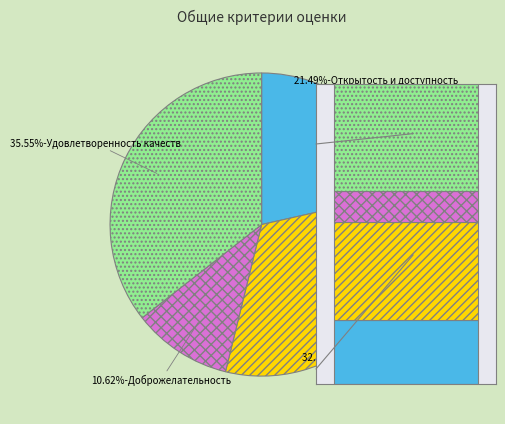

Which slice is the smallest?

Доброжелательность, вежливость, компетентность